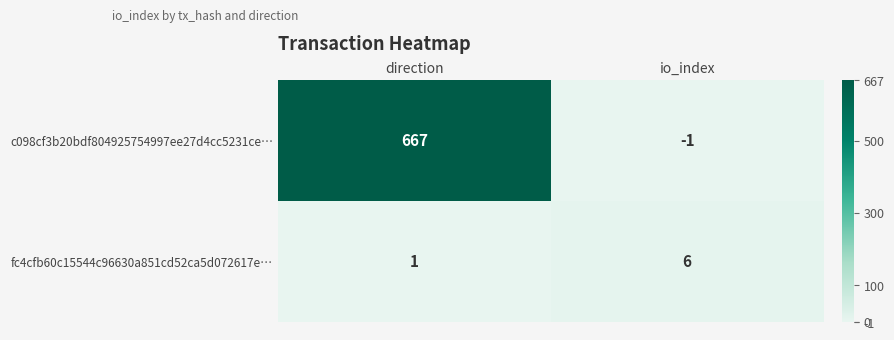

At which category is the sum across all series the highest?

direction